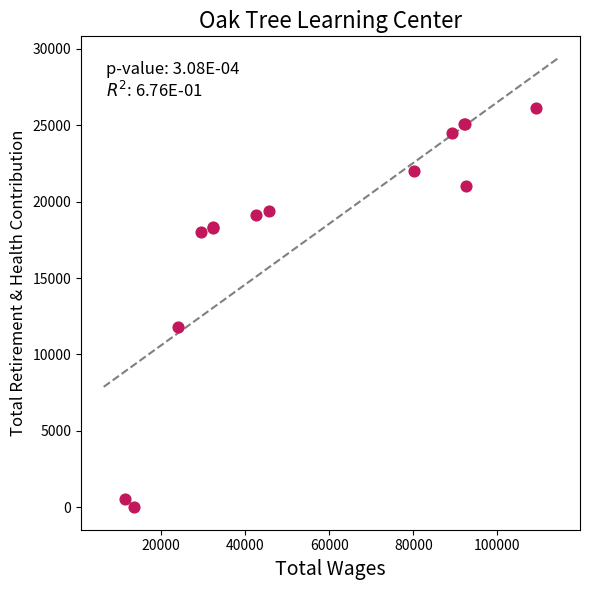

What Y value in the scatter plot is closest to 13056?

11791